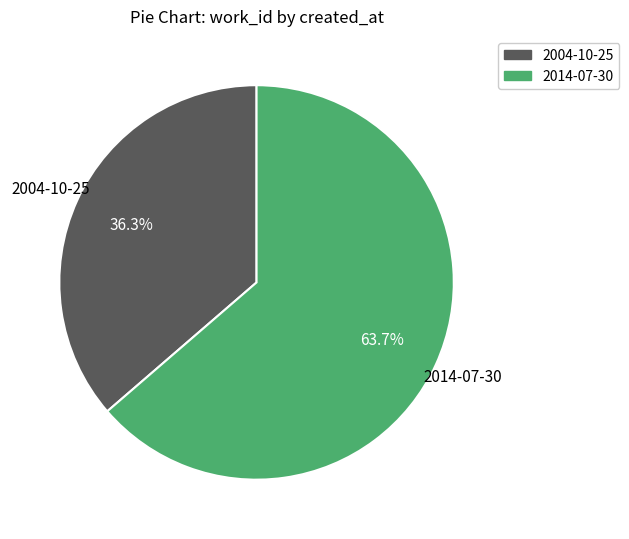

Does any single category account for the majority?

Yes